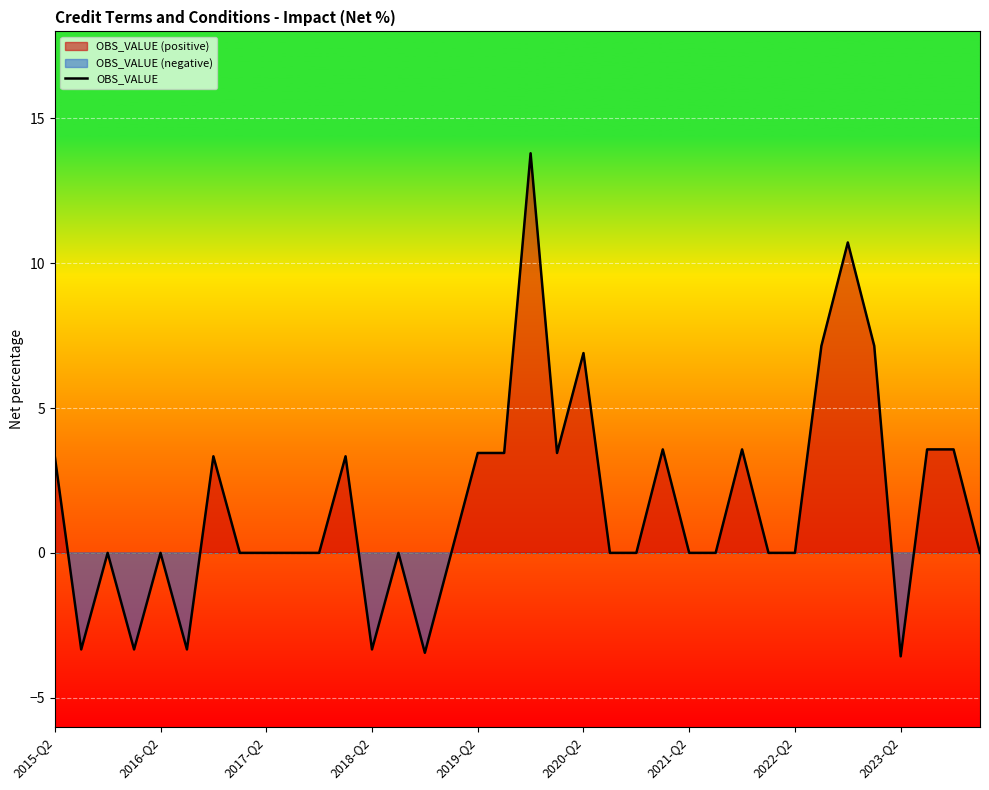

How many points are lower than both their immediate neighbors (excluding endpoints)?

7